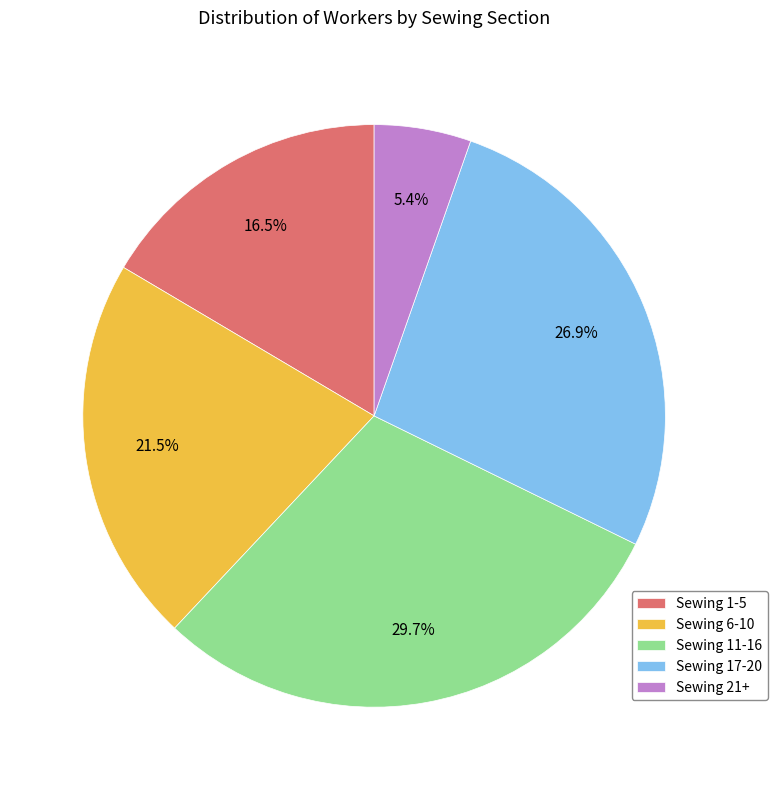

What percentage is NOT represented by Sewing 11-16?

70.3%